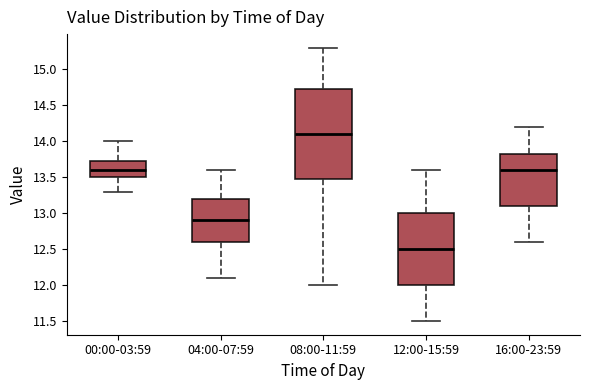

Reading left to right, transcribe this box plot: for each box, give where its median line is, the range the box spans, and where its two whiskers end, as read against the y-axis. The values are not printed on the chart, so give them approximately, as read against the axis.

00:00-03:59: median 13.60, box 13.50 to 13.75, whiskers 13.30 to 14.00
04:00-07:59: median 12.90, box 12.60 to 13.20, whiskers 12.10 to 13.60
08:00-11:59: median 14.10, box 13.50 to 14.75, whiskers 12.00 to 15.30
12:00-15:59: median 12.50, box 12.00 to 13.00, whiskers 11.50 to 13.60
16:00-23:59: median 13.60, box 13.10 to 13.85, whiskers 12.60 to 14.20